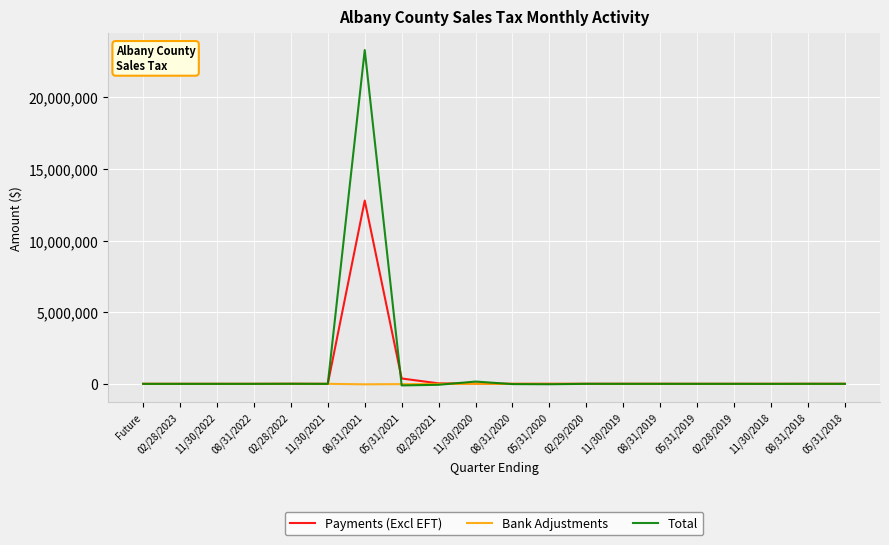

What is the maximum value shown in the chart?

23289386.9